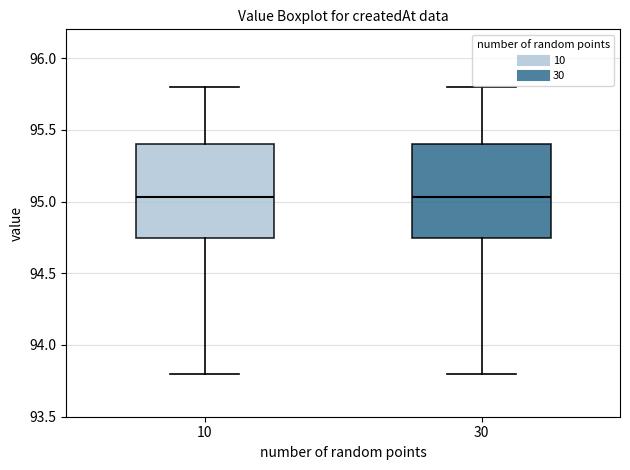

Reading left to right, transcribe this box plot: for each box, give where its median line is, the range the box spans, and where its two whiskers end, as read against the y-axis. The values are not printed on the chart, so give them approximately, as read against the axis.

10: median 95.05, box 94.75 to 95.40, whiskers 93.80 to 95.80
30: median 95.05, box 94.75 to 95.40, whiskers 93.80 to 95.80